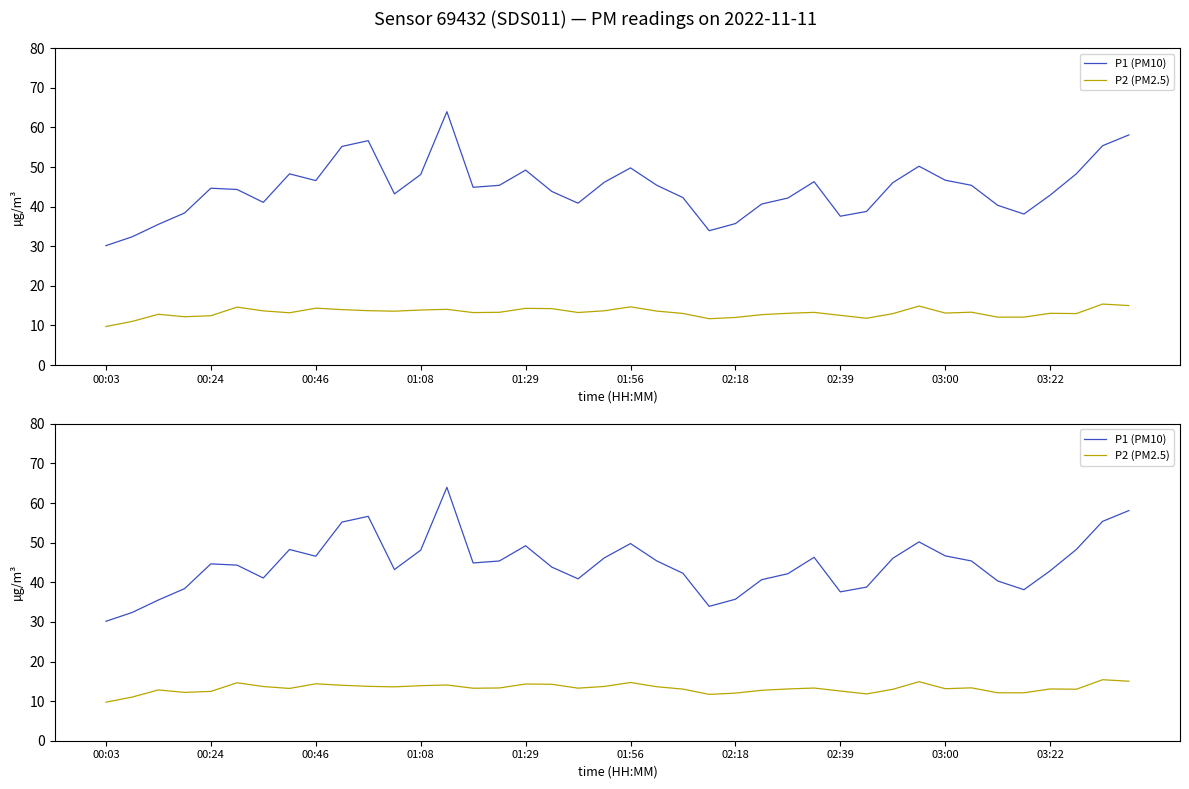

True or false: P2 (PM2.5) has a value of 14.3 at 01:29.

True